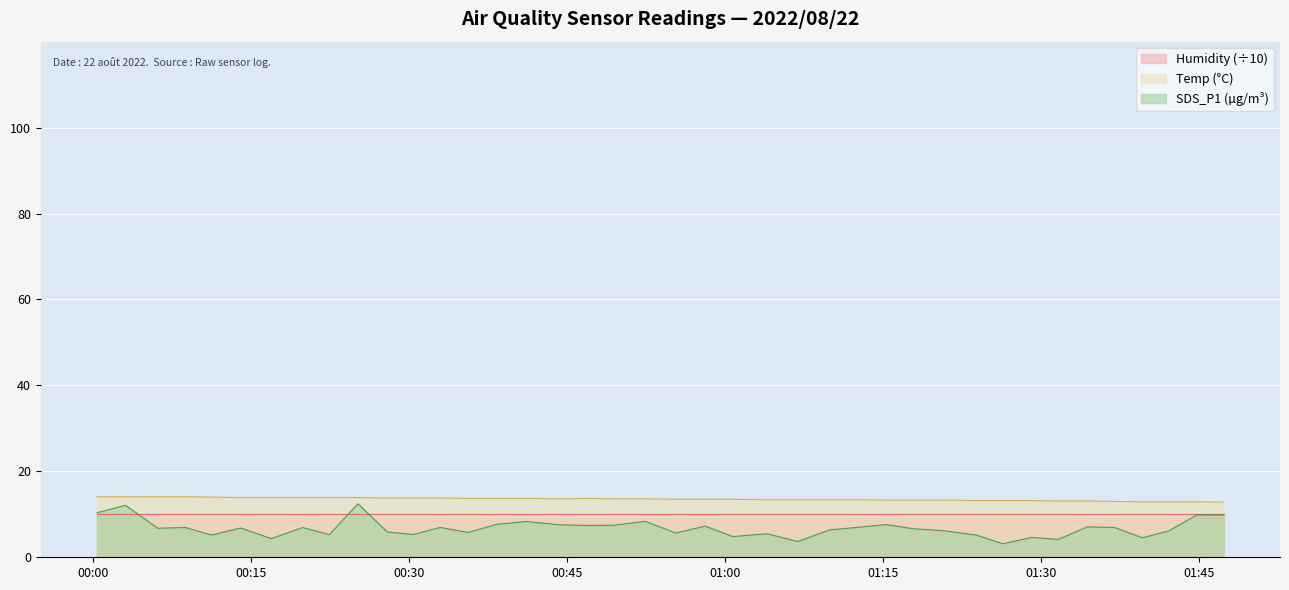

Rank the series by their maximum value, from highest to lowest.

Temp (°C), SDS_P1 (µg/m³), Humidity (÷10)